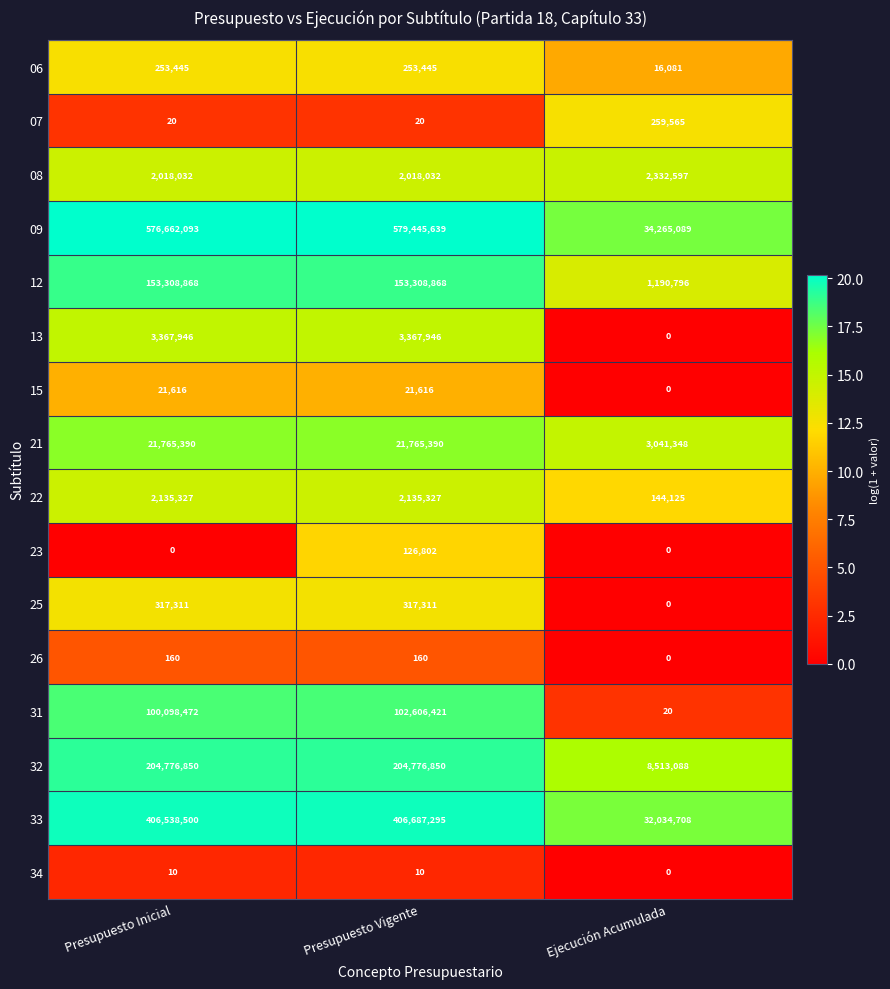

How many series are shown in this chart?

16